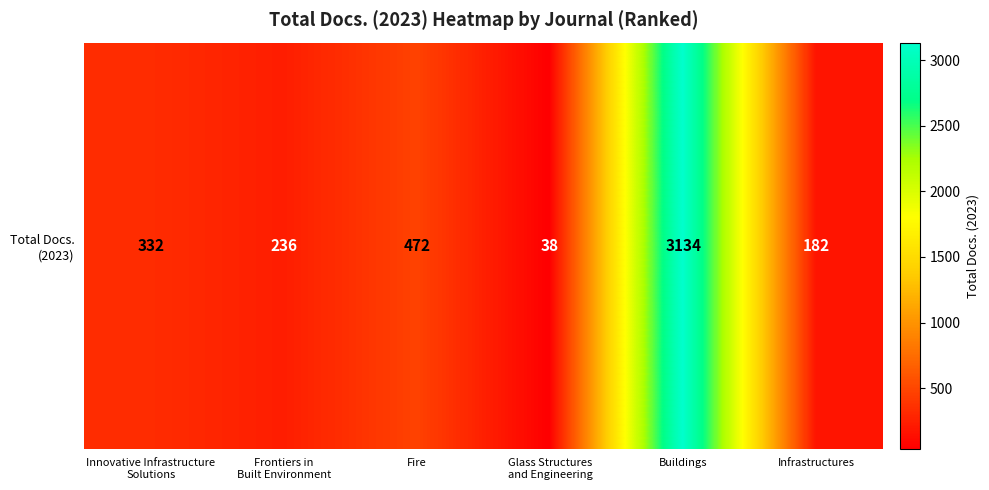

List the labels in order of value, largest first.

Buildings, Fire, Innovative Infrastructure
Solutions, Frontiers in
Built Environment, Infrastructures, Glass Structures
and Engineering